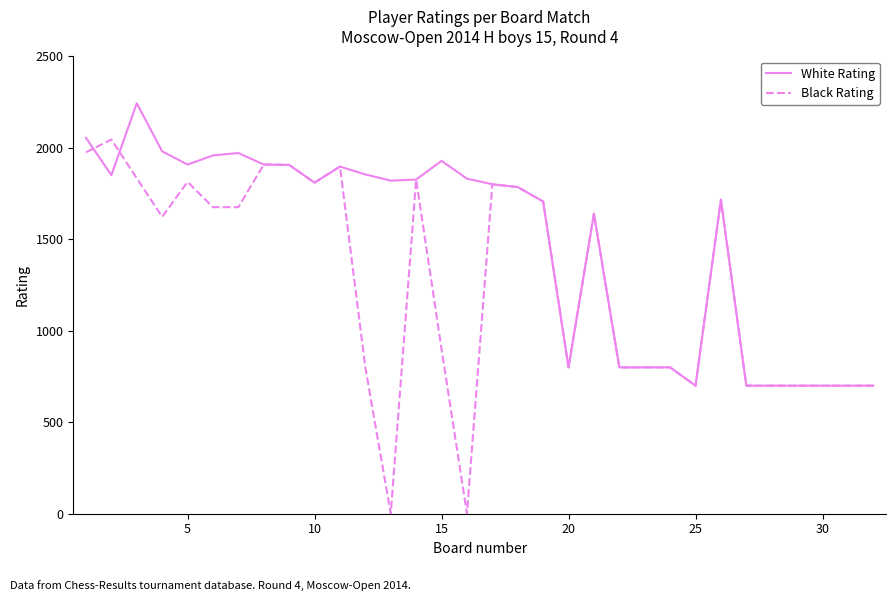

What is the sum of all White Rating values?

47510